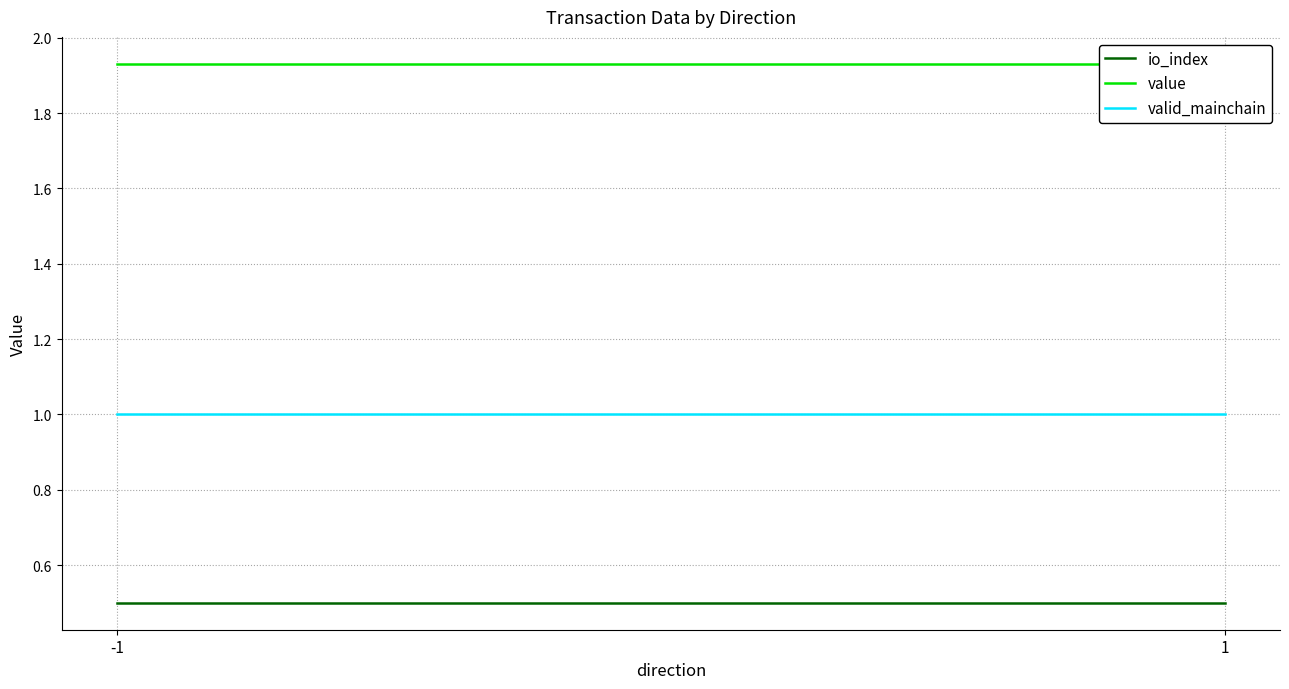

Rank the categories by valid_mainchain value from lowest to highest.

-1, 1